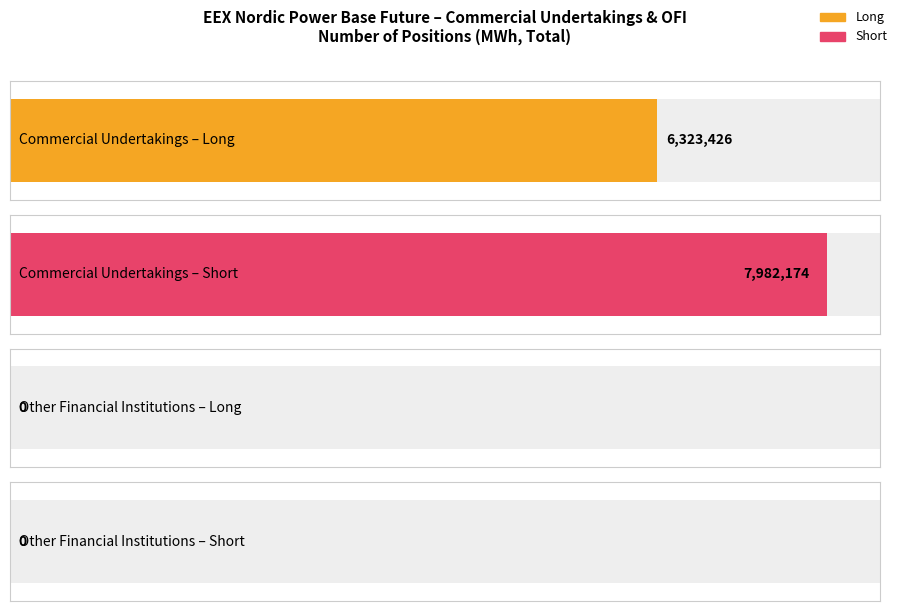

What is the spread (max minus min) of values at Commercial Undertakings?

1658748